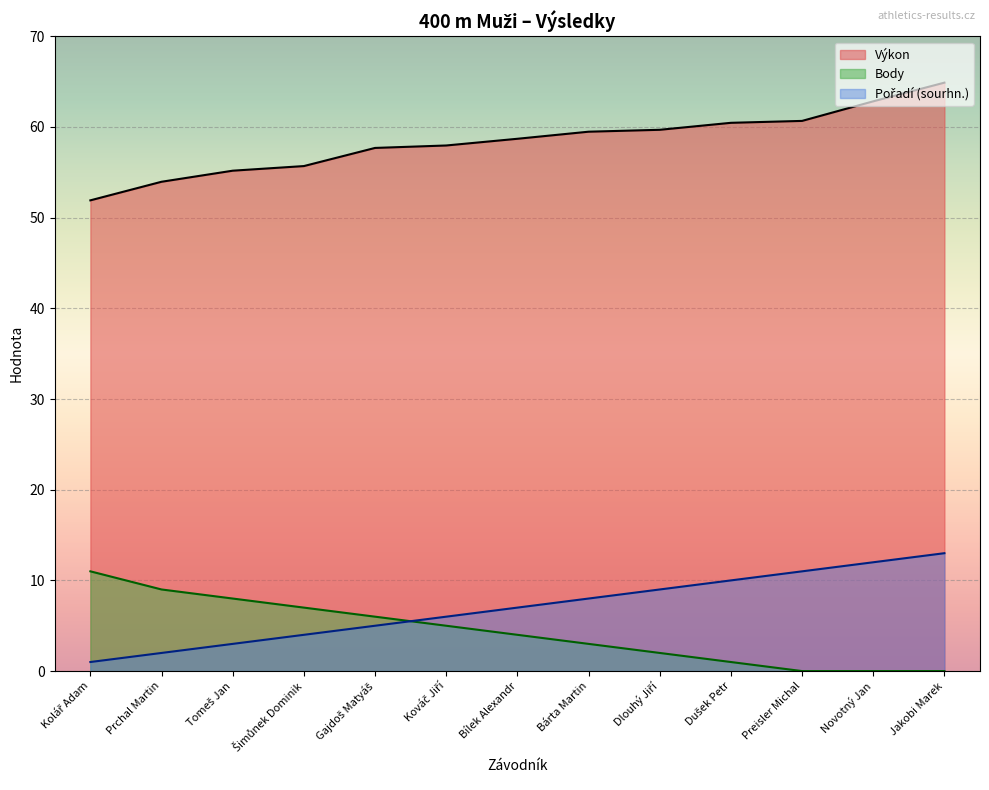

Which series changed the most between Gajdoš Matyáš and Dušek Petr?

Body